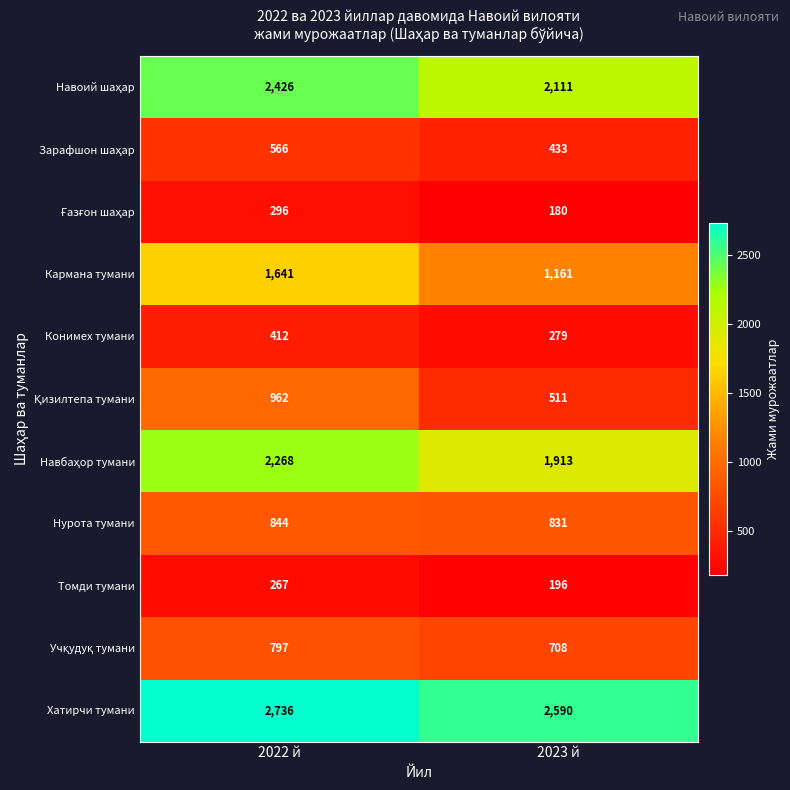

True or false: Томди тумани has a value of 55 at 2023 й.

False